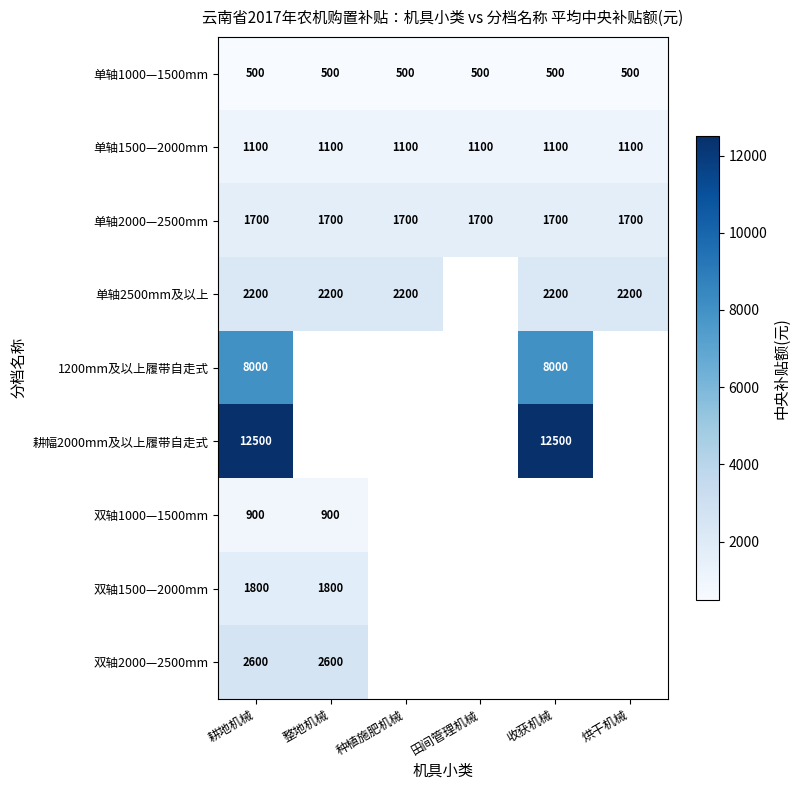

The 双轴2000—2500mm series shows 3877.9 at 耕地机械. True or false?

False